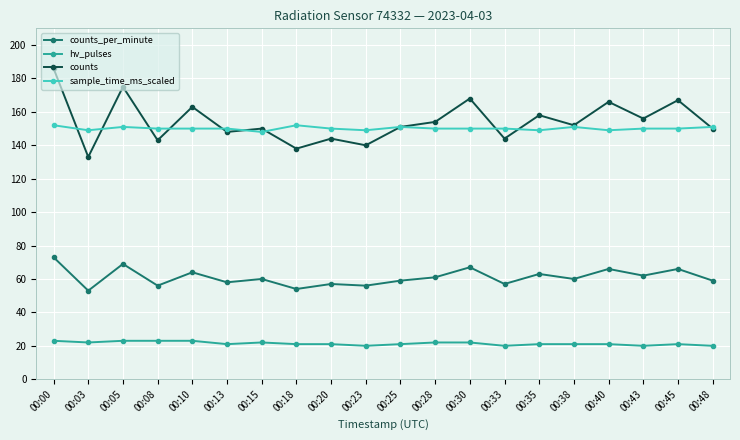

True or false: counts_per_minute has a value of 59 at 00:48.

True